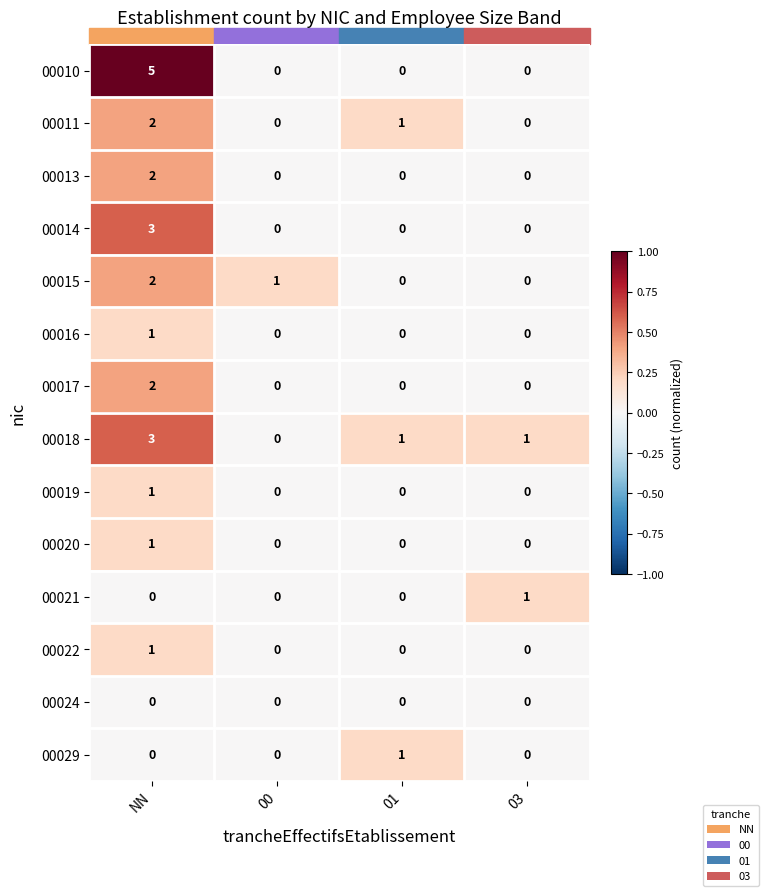

What is the sum of all 00010 values?

5